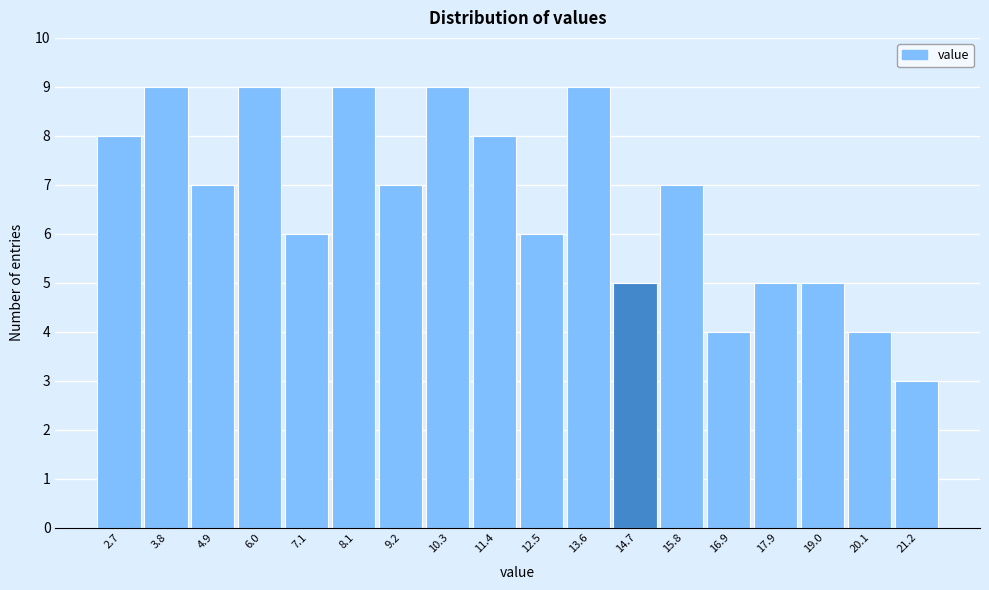

Reading left to right, extract all data points from this chart.

8	9	7	9	6	9	7	9	8	6	9	5	7	4	5	5	4	3